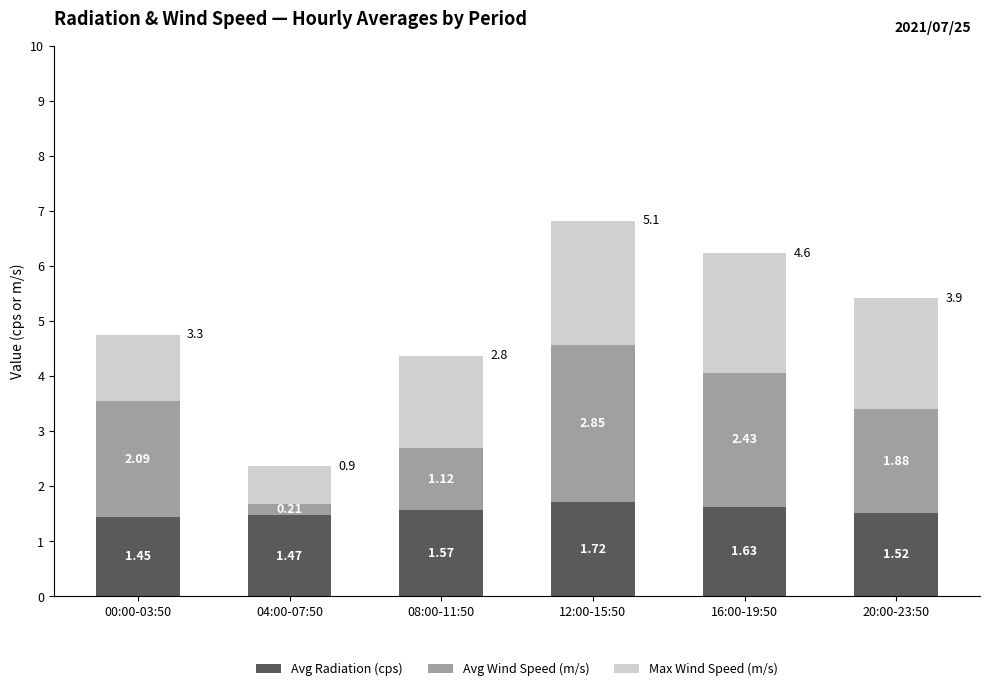

What is the sum of all Avg Radiation (cps) values?

9.4